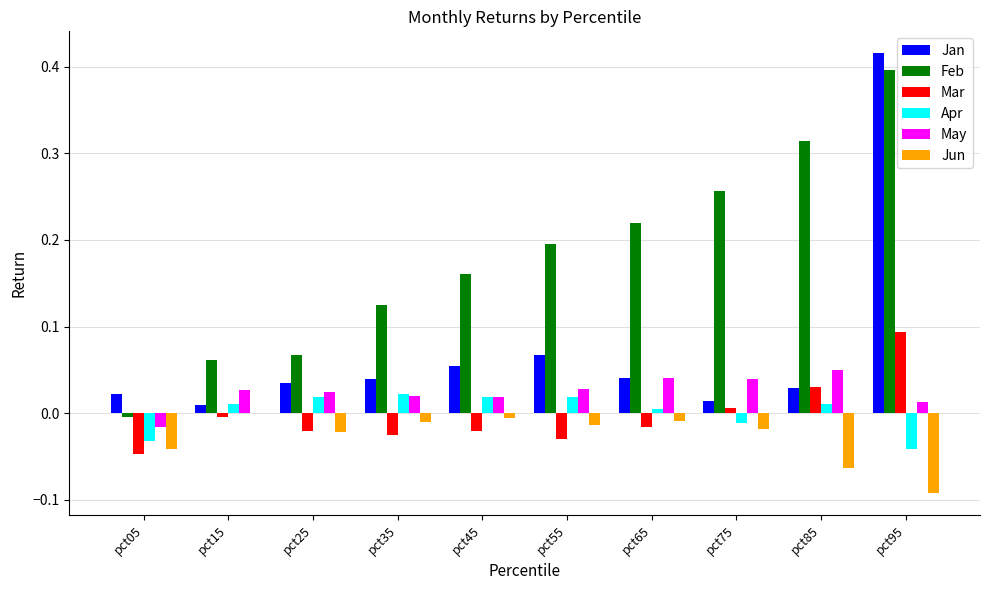

Count the number of data series in this chart.

6